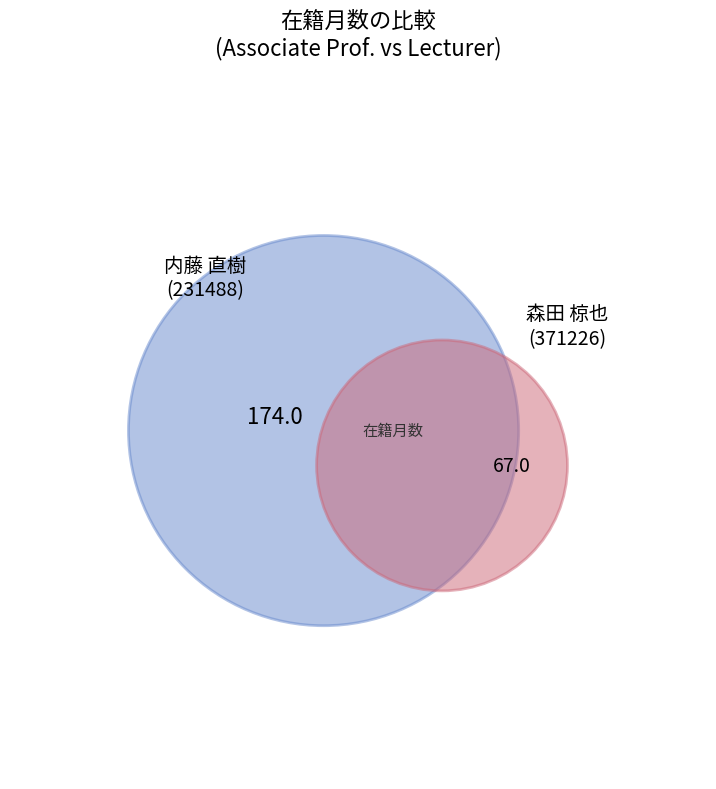

Combined, do 内藤 直樹 (231488) and 森田 椋也 (371226) account for over 50%?

Yes